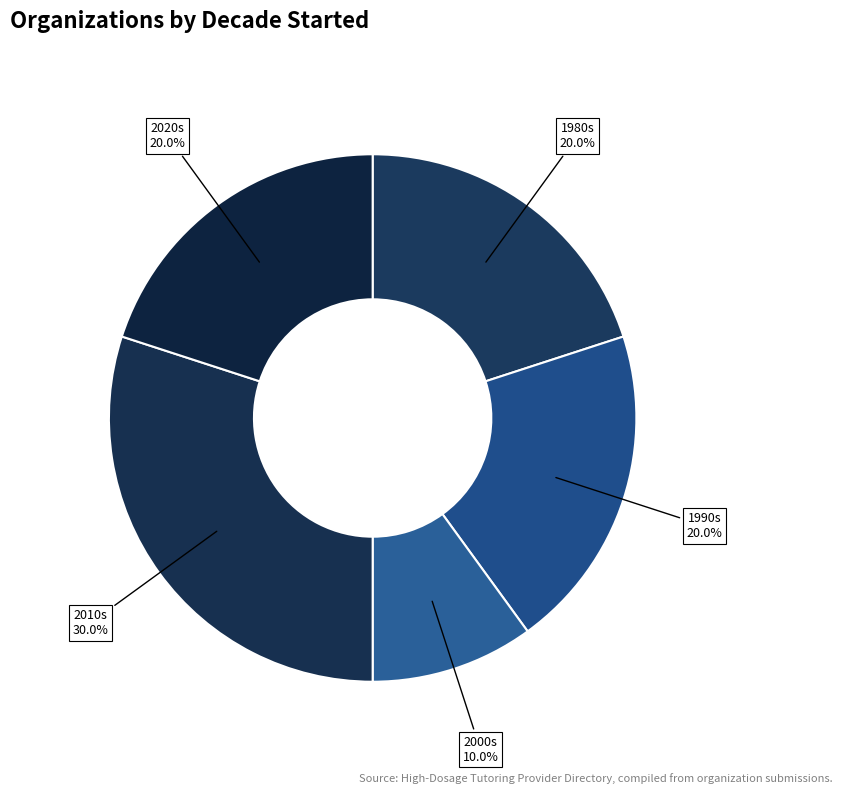

What is the total percentage of 2010s and 1990s?

50.0%